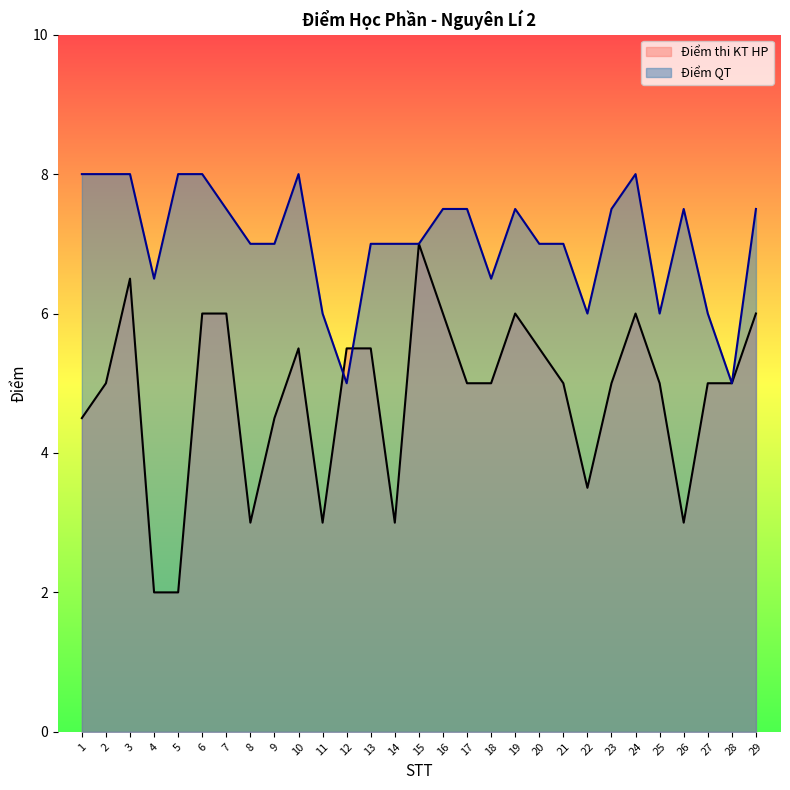

What is the approximate value of Điểm thi KT HP at 27?

5.0